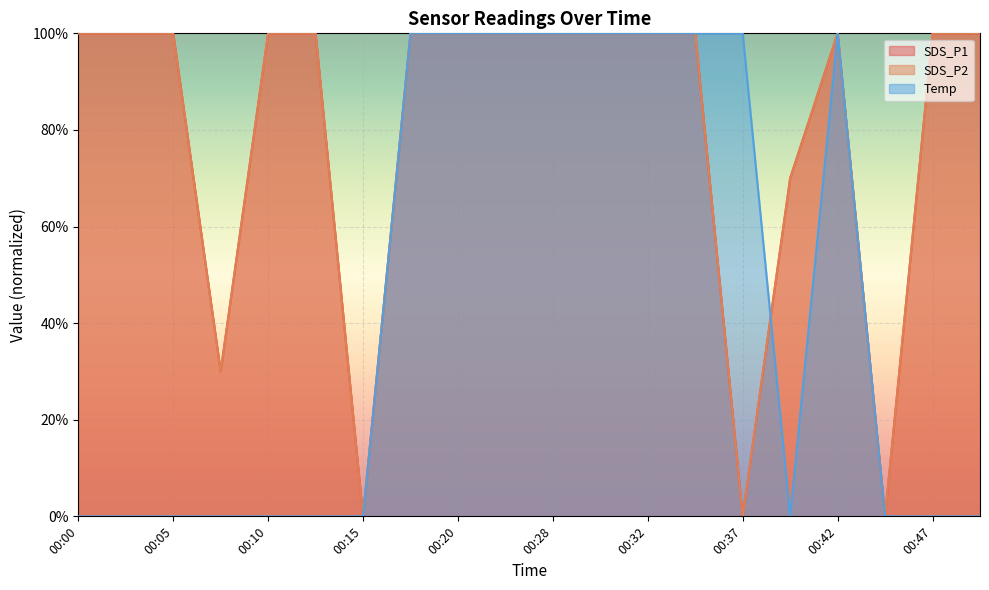

Is the value of SDS_P1 at 00:37 greater than the value of Temp at 00:40?

No